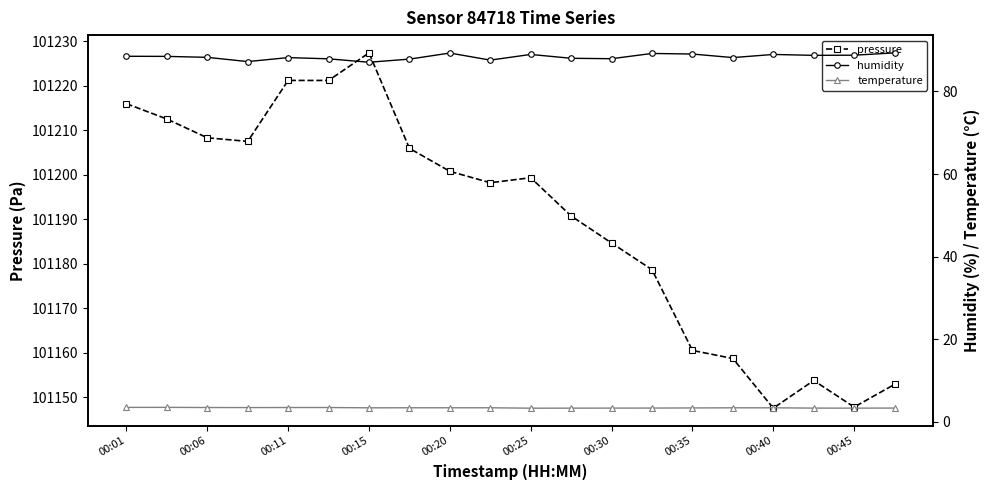

Is this an area chart (filled region under the line)?

No